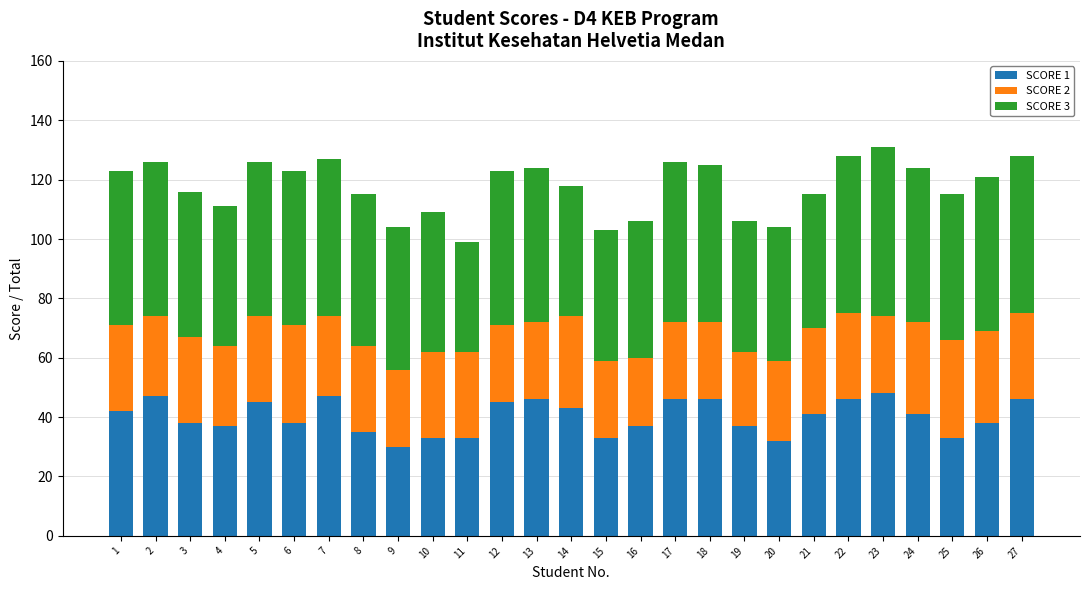

What is the total value across all series at 3?

116